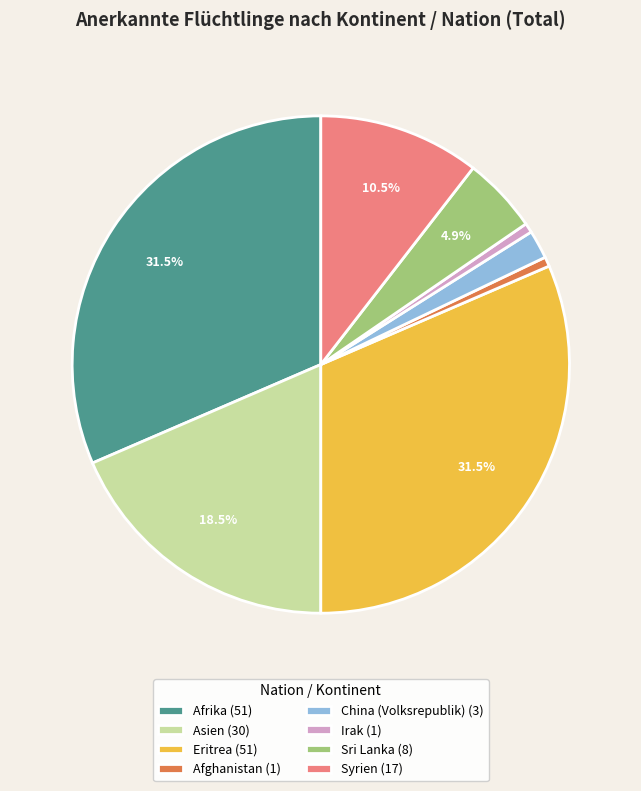

Does Afghanistan account for over 50% of the chart?

No